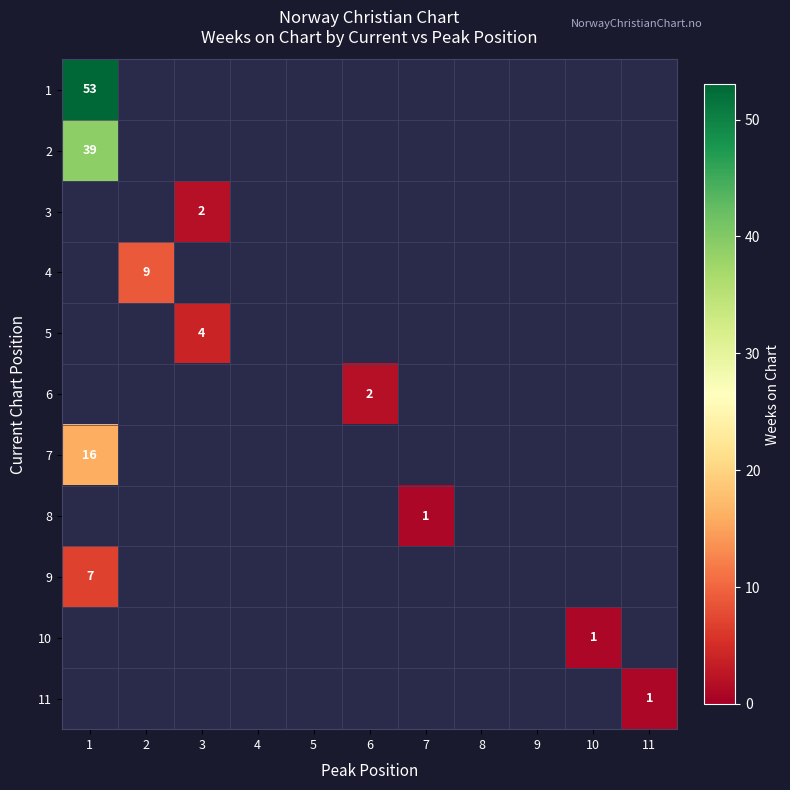

True or false: 9 has a value of 1 at 1.

False